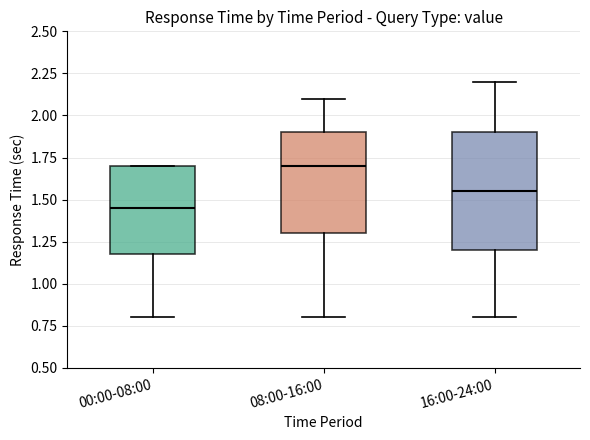

Reading left to right, transcribe this box plot: for each box, give where its median line is, the range the box spans, and where its two whiskers end, as read against the y-axis. The values are not printed on the chart, so give them approximately, as read against the axis.

00:00-08:00: median 1.45, box 1.20 to 1.70, whiskers 0.80 to 1.70
08:00-16:00: median 1.70, box 1.30 to 1.90, whiskers 0.80 to 2.10
16:00-24:00: median 1.55, box 1.20 to 1.90, whiskers 0.80 to 2.20